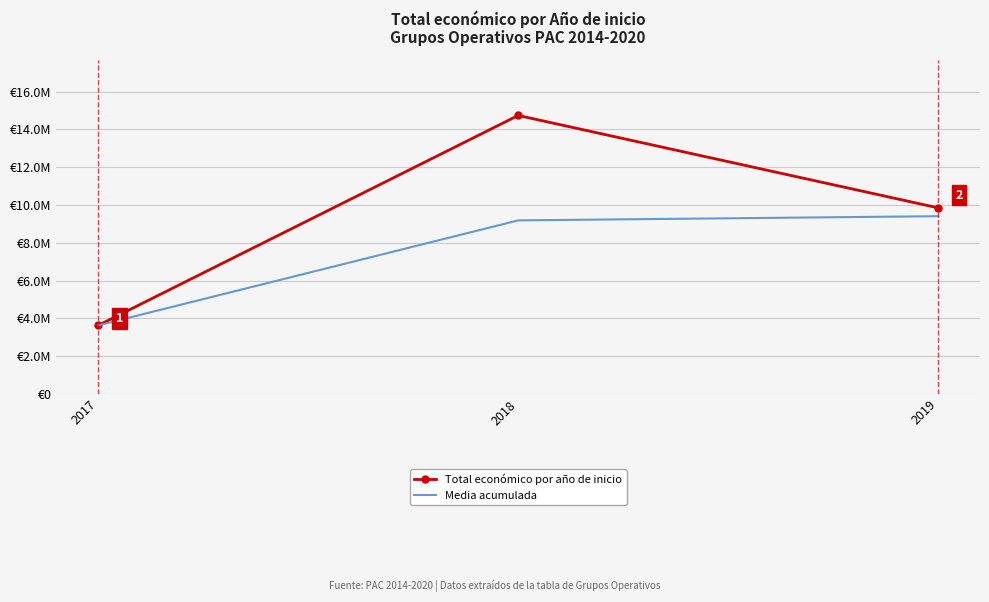

Rank the series at 2018 from highest to lowest value.

Total económico por año de inicio, Media acumulada